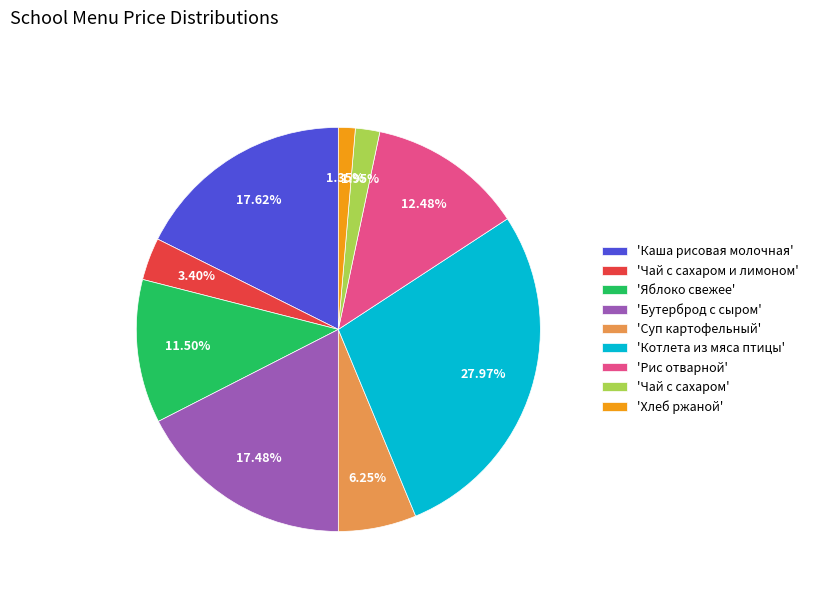

To the nearest percent, what is the average slice percentage?

11%